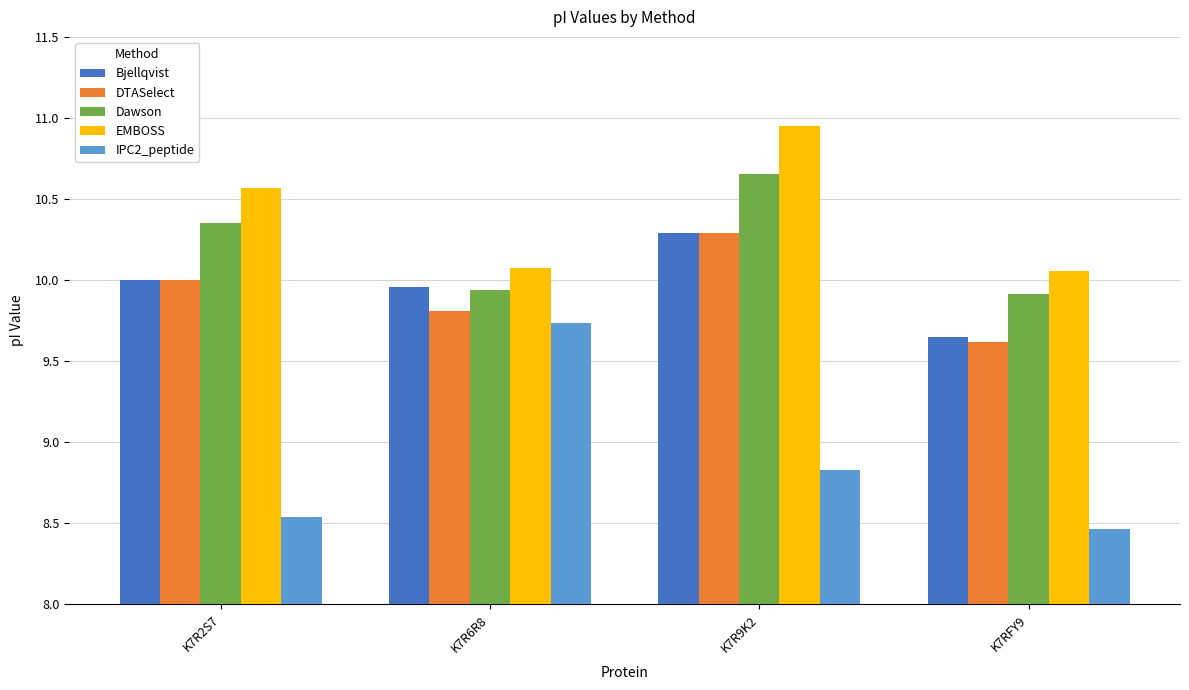

What is the difference between the Bjellqvist values at K7RFY9 and K7R6R8?

0.3